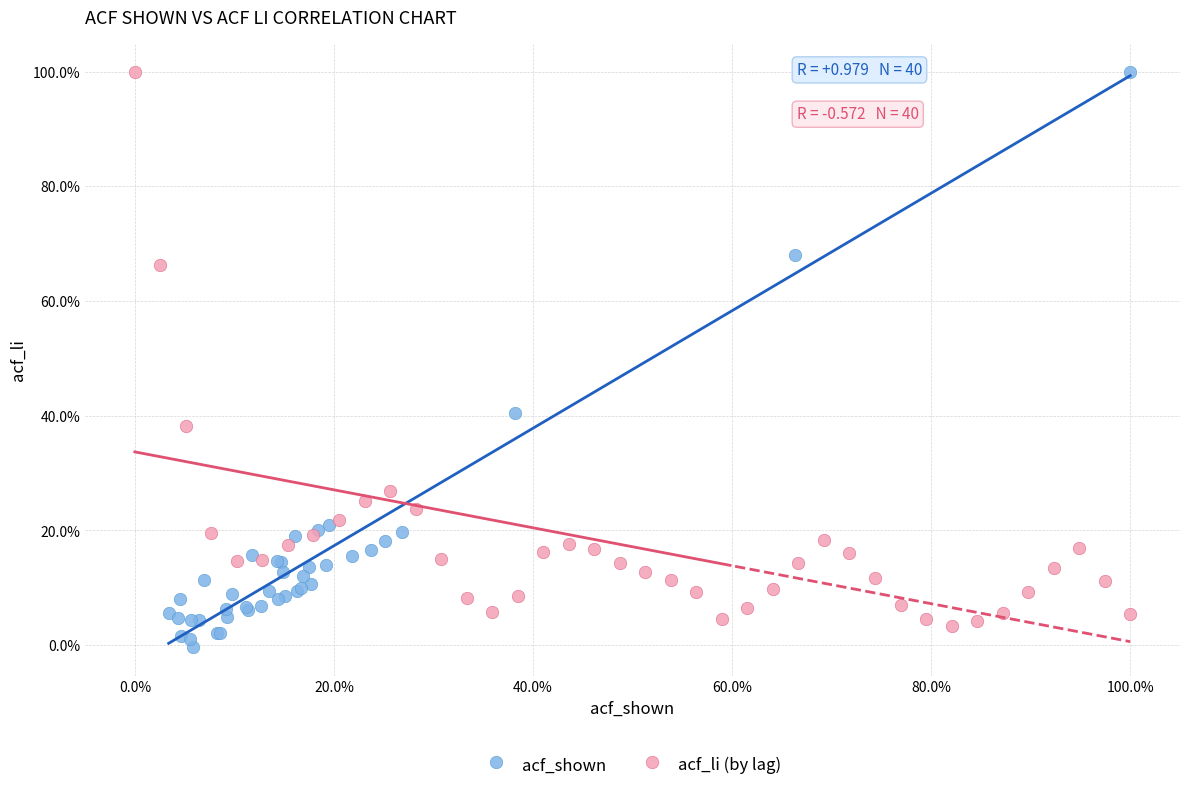

What are all the series names shown in the legend?

acf_shown, acf_li (by lag)